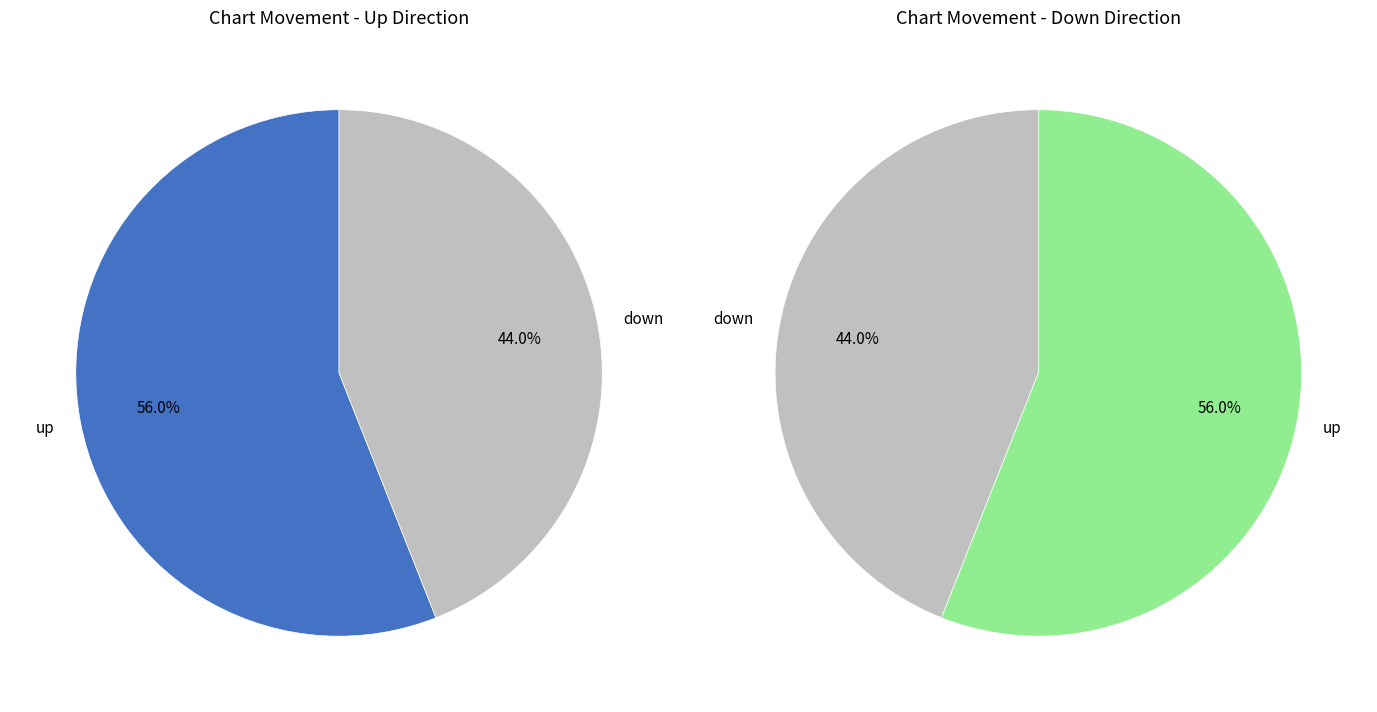

What percentage is the up slice, to the nearest percent?

56%